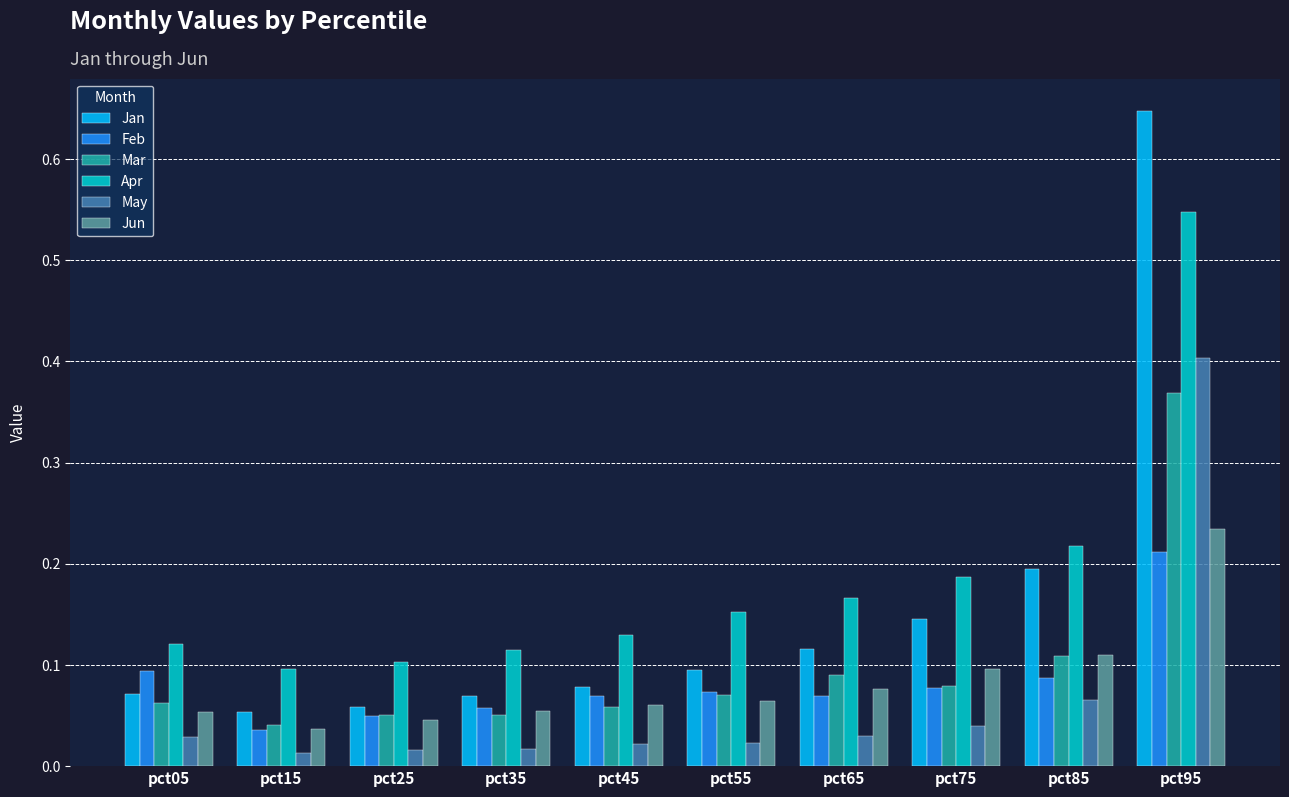

Which series has the largest total across all categories?

Apr